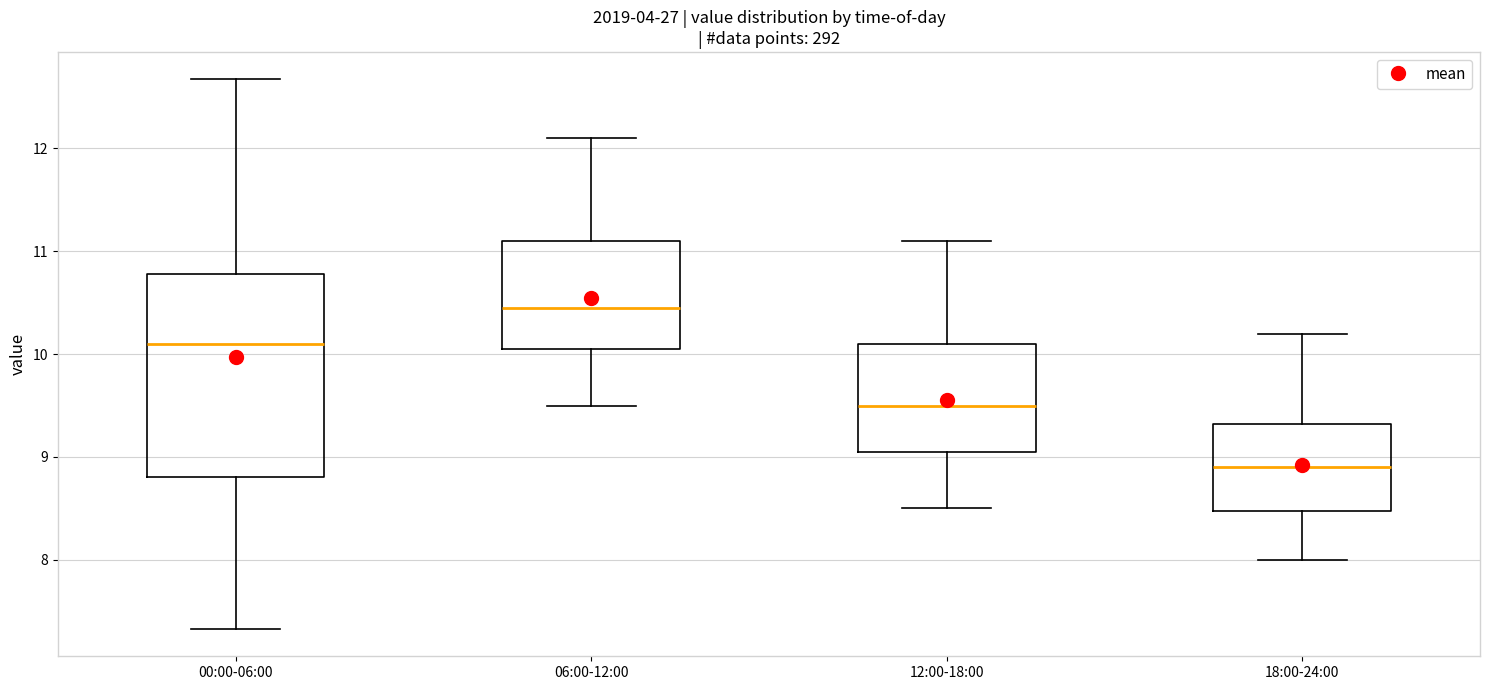

Reading left to right, transcribe this box plot: for each box, give where its median line is, the range the box spans, and where its two whiskers end, as read against the y-axis. The values are not printed on the chart, so give them approximately, as read against the axis.

00:00-06:00: median 10.1, box 8.8 to 10.8, whiskers 7.3 to 12.7
06:00-12:00: median 10.5, box 10.1 to 11.1, whiskers 9.5 to 12.1
12:00-18:00: median 9.5, box 9.1 to 10.1, whiskers 8.5 to 11.1
18:00-24:00: median 8.9, box 8.5 to 9.3, whiskers 8.0 to 10.2